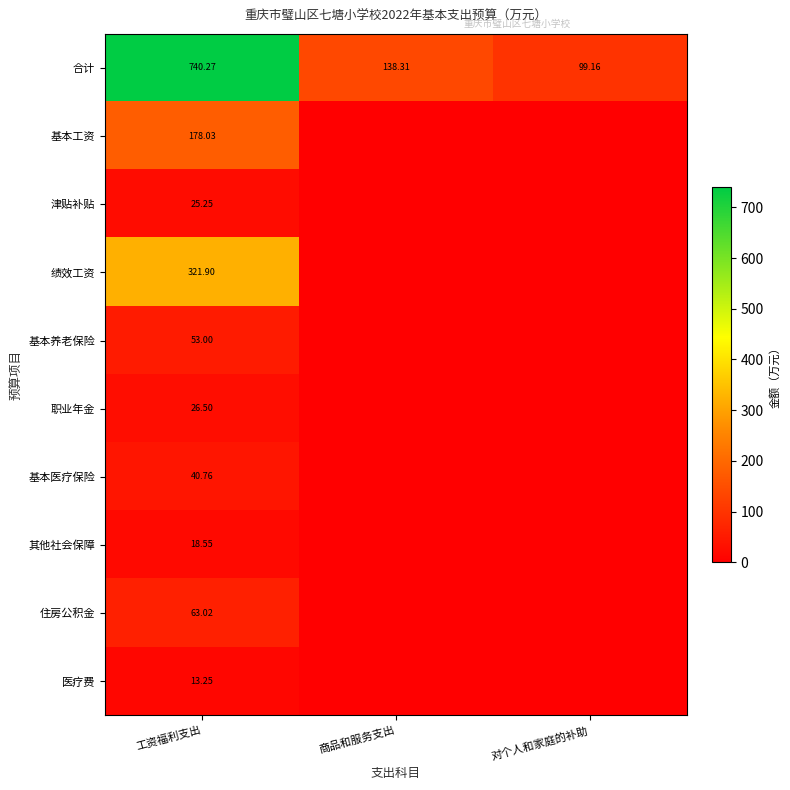

Which series changed the most between 工资福利支出 and 对个人和家庭的补助?

合计